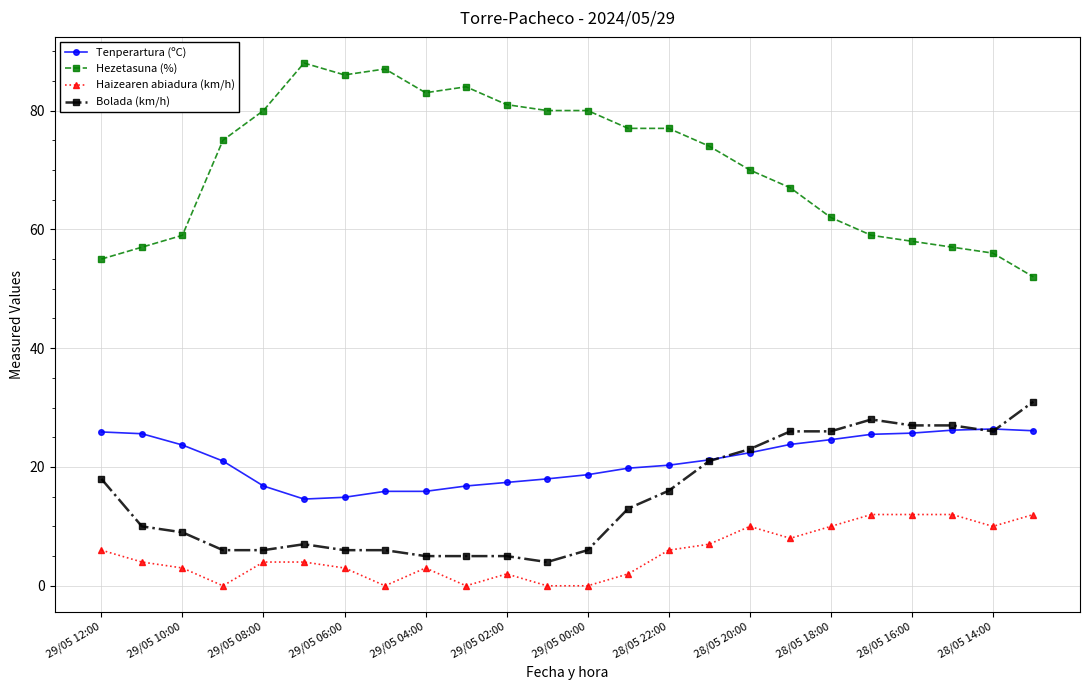

What is the highest value of the Bolada (km/h) series?

31.0